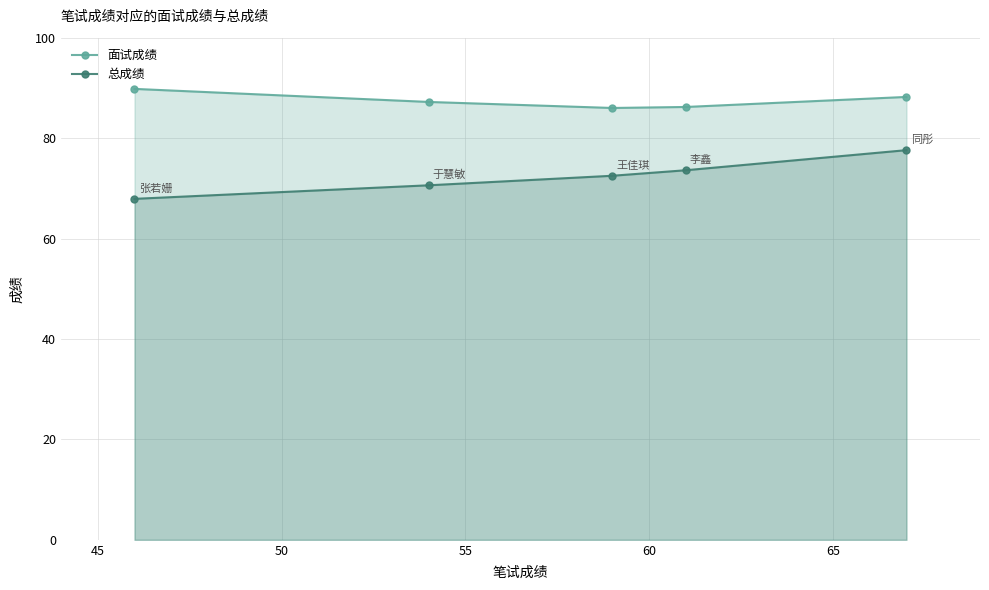

What is the value of the 面试成绩 point at the 5th from the left?

88.2